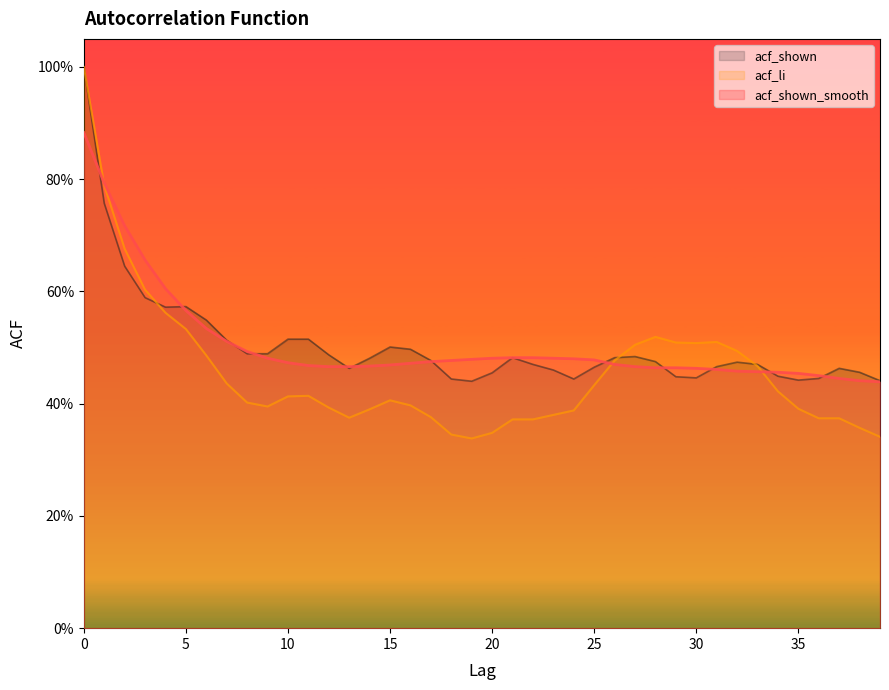

How many lines are shown in the chart?

3